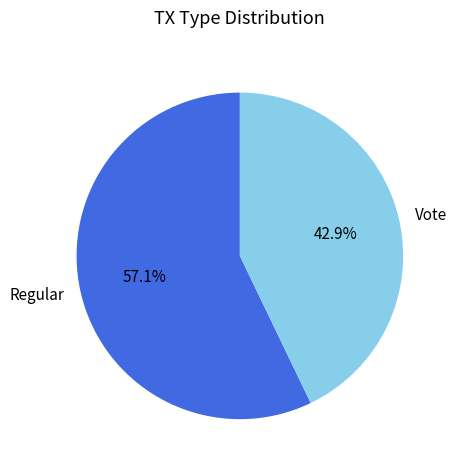

What is the smallest slice in the pie chart?

Vote